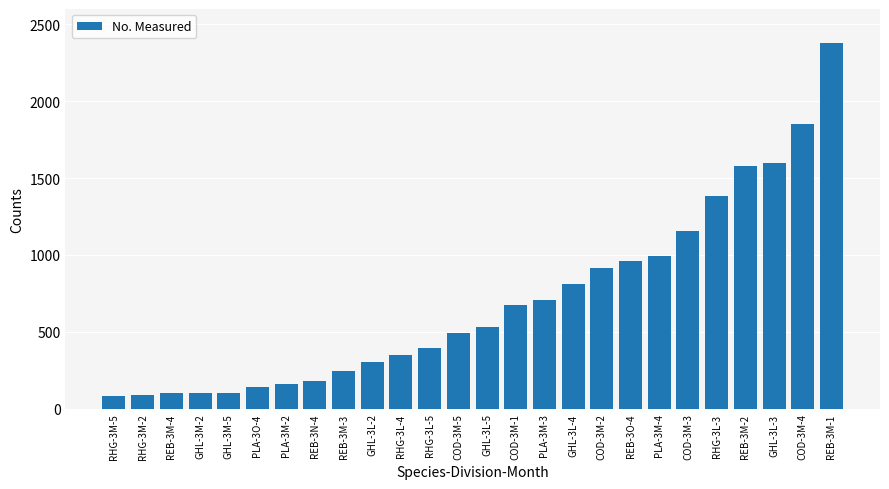

What is the minimum value shown in the chart?

82